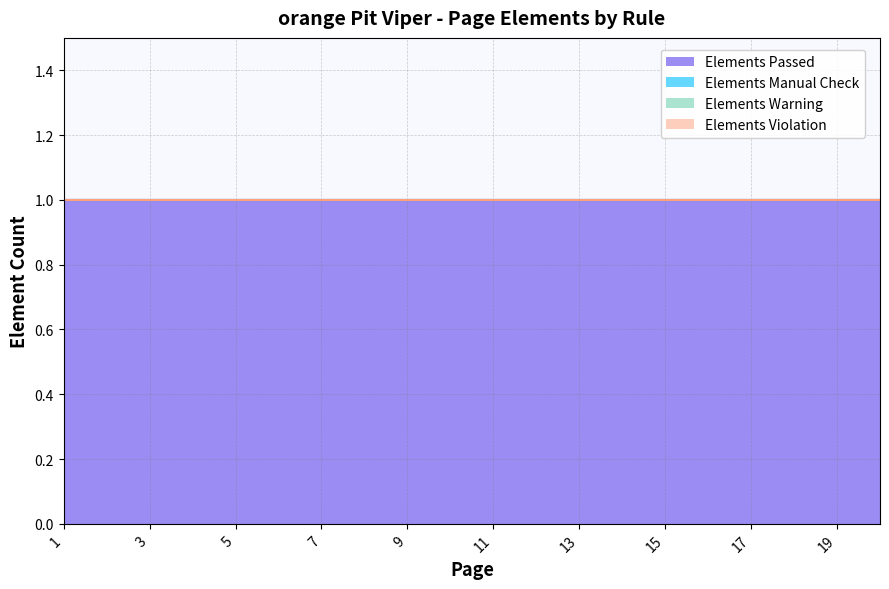

Which category has the lowest value in the Elements Warning series?

1